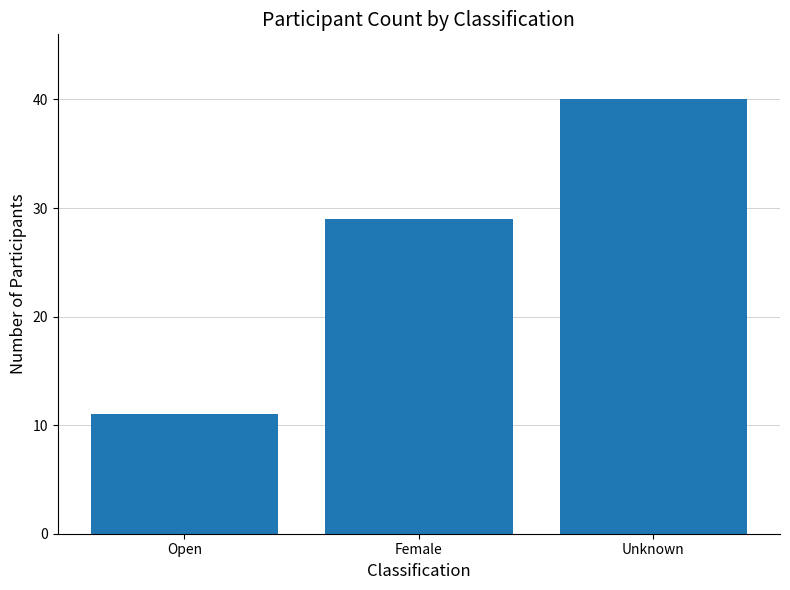

The value at Open is 4. True or false?

False